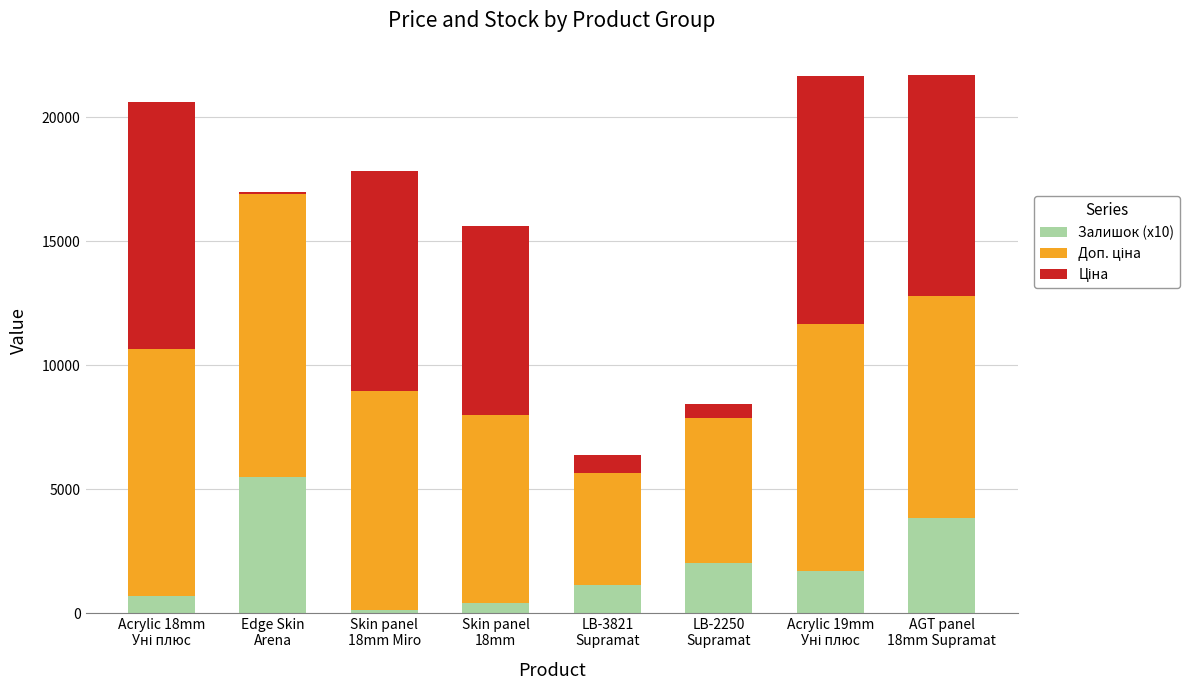

What is the sum of all Залишок (x10) values?

15380.0